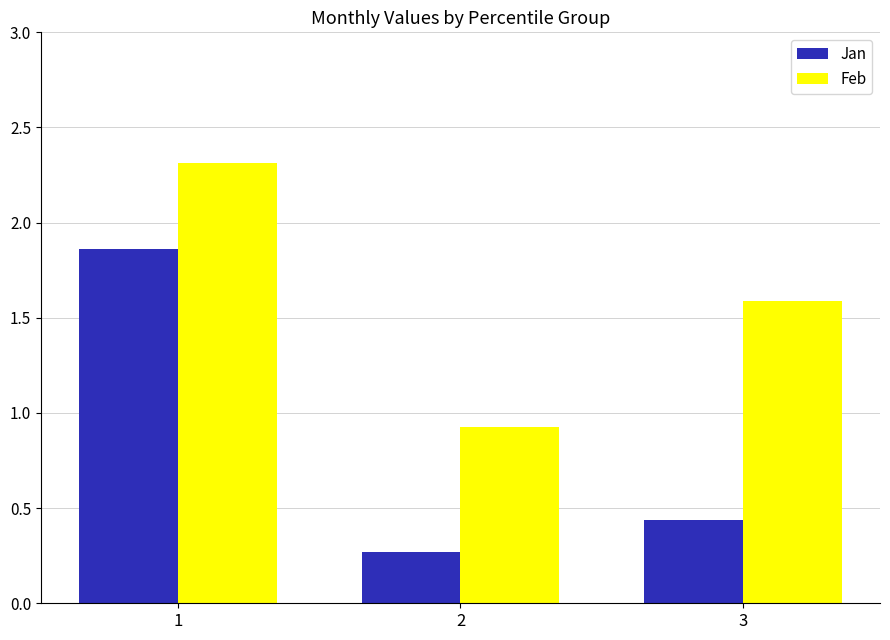

The value of Feb at 1 is 3.7. True or false?

False